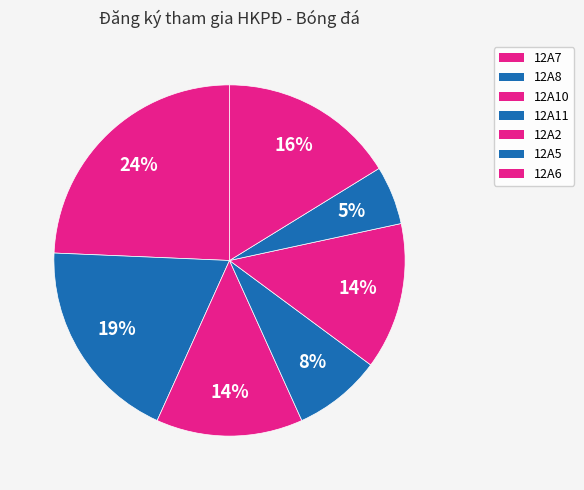

How many slices are in this pie chart?

7